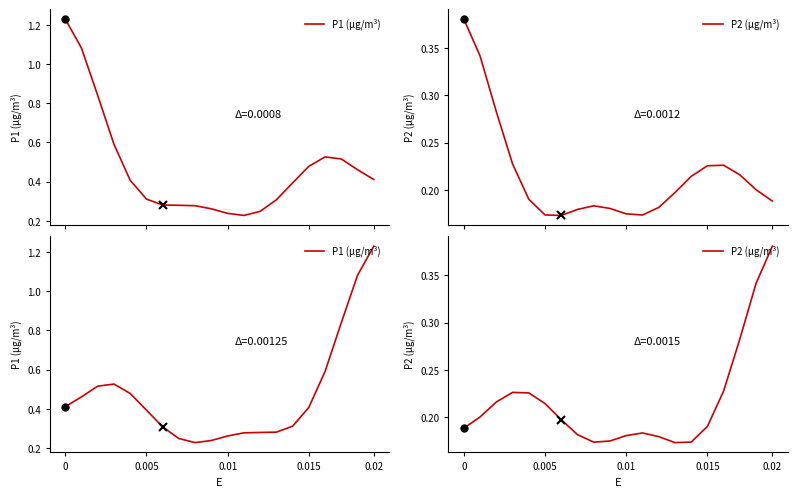

Does the chart have visible grid lines?

No